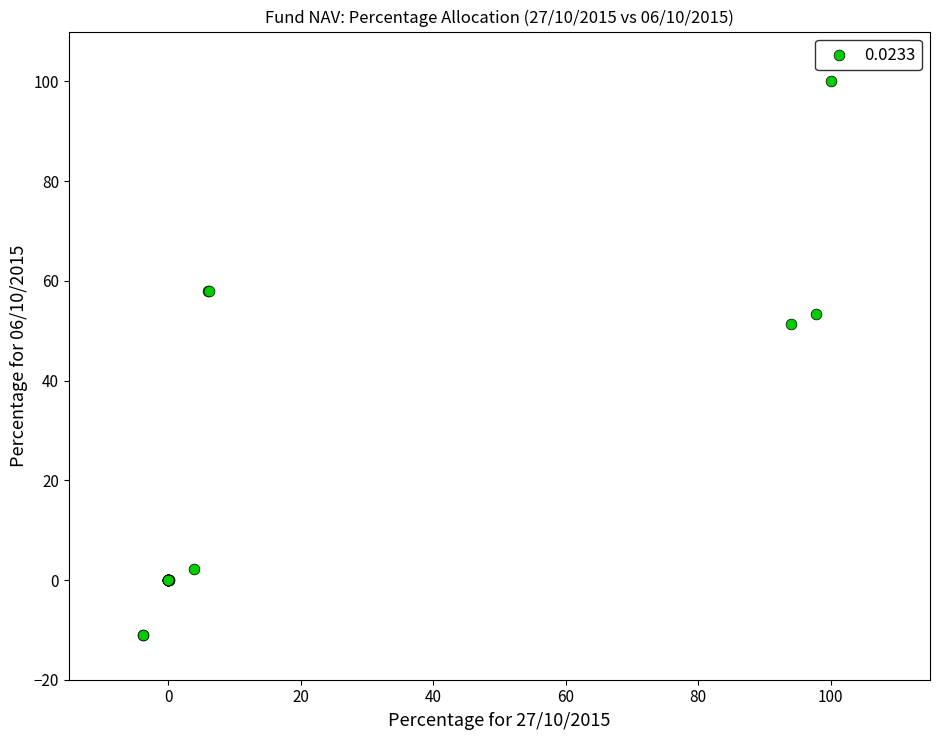

What Y value in the scatter plot is closest to 44?

51.3